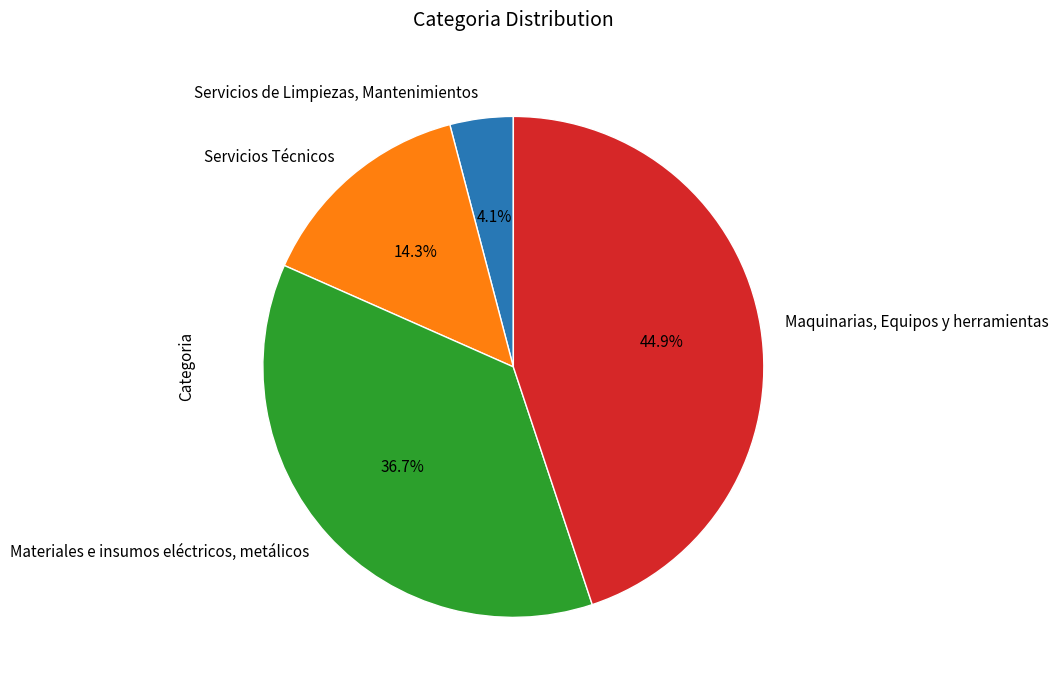

To the nearest percent, what is the average slice percentage?

25%